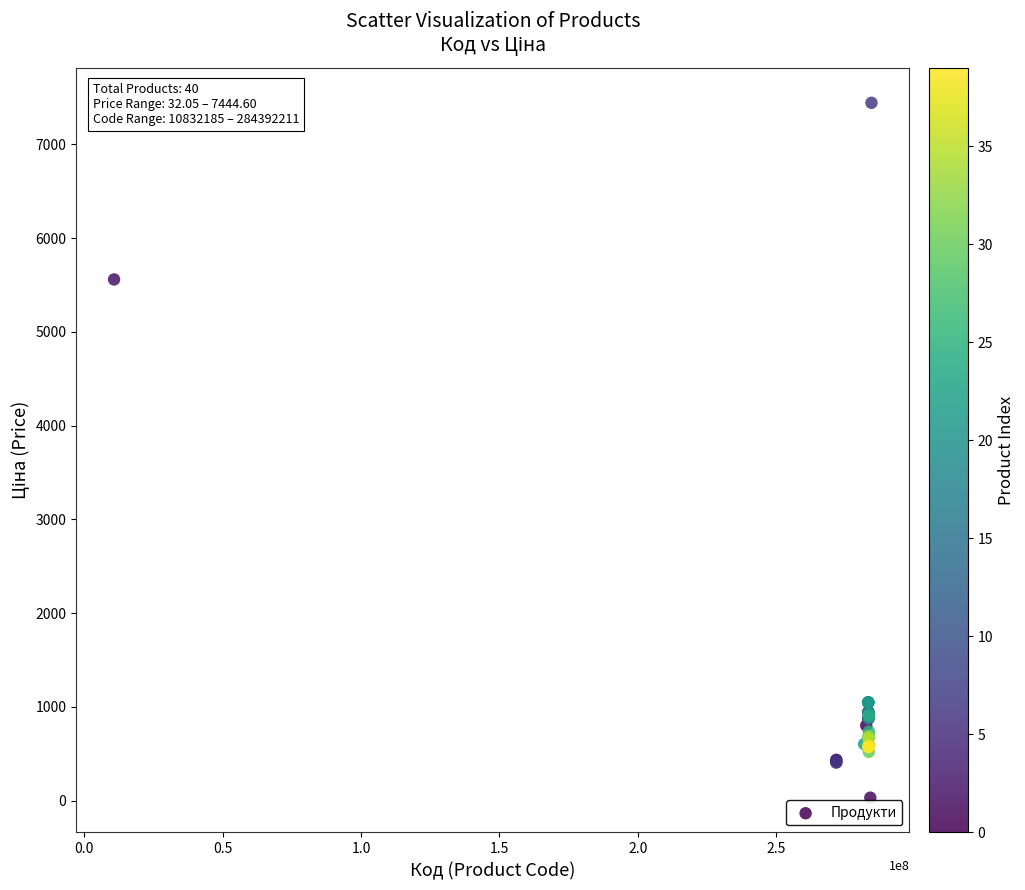

What Y value in the scatter plot is closest to 3738?

5560.3